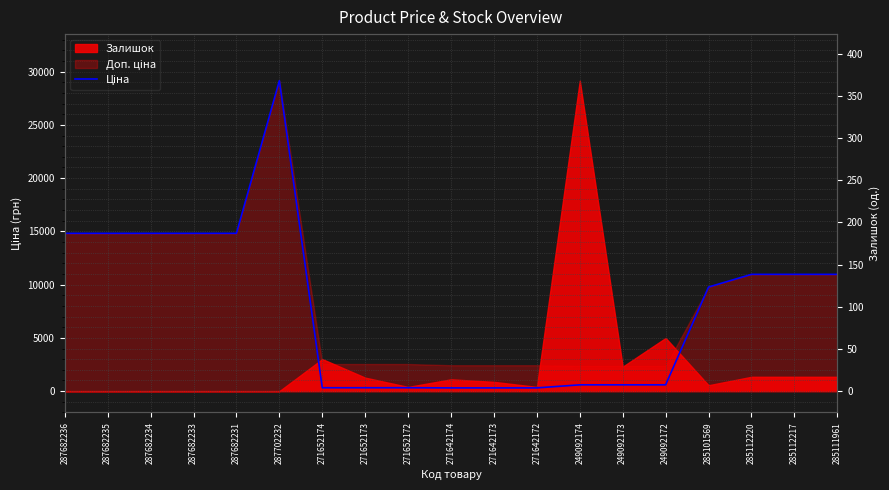

What is the label of the 19th point from the left?

285111961